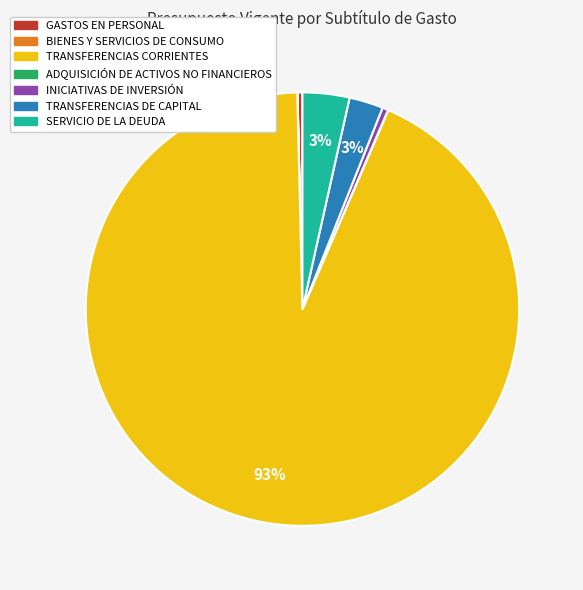

Which slice is the largest?

TRANSFERENCIAS CORRIENTES